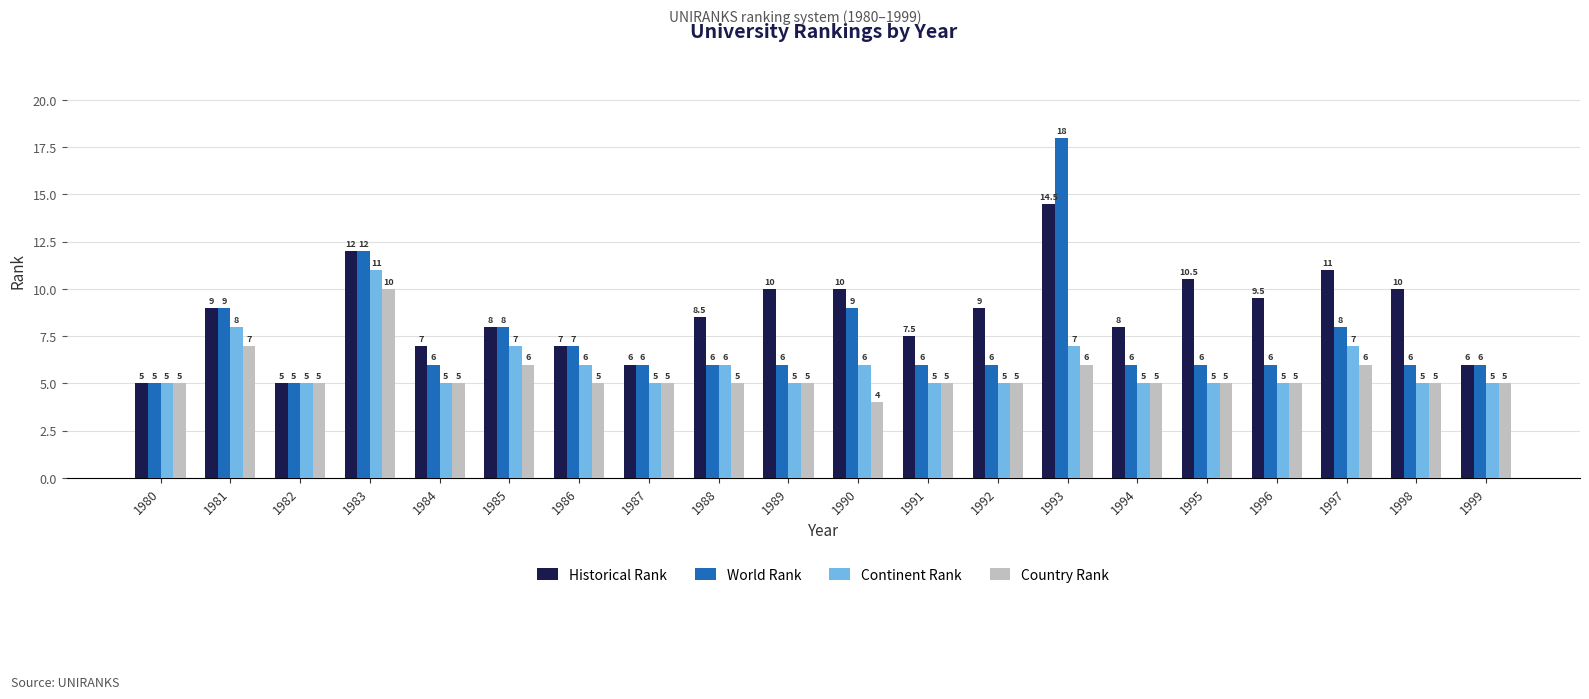

At which label does Continent Rank reach its peak?

1983